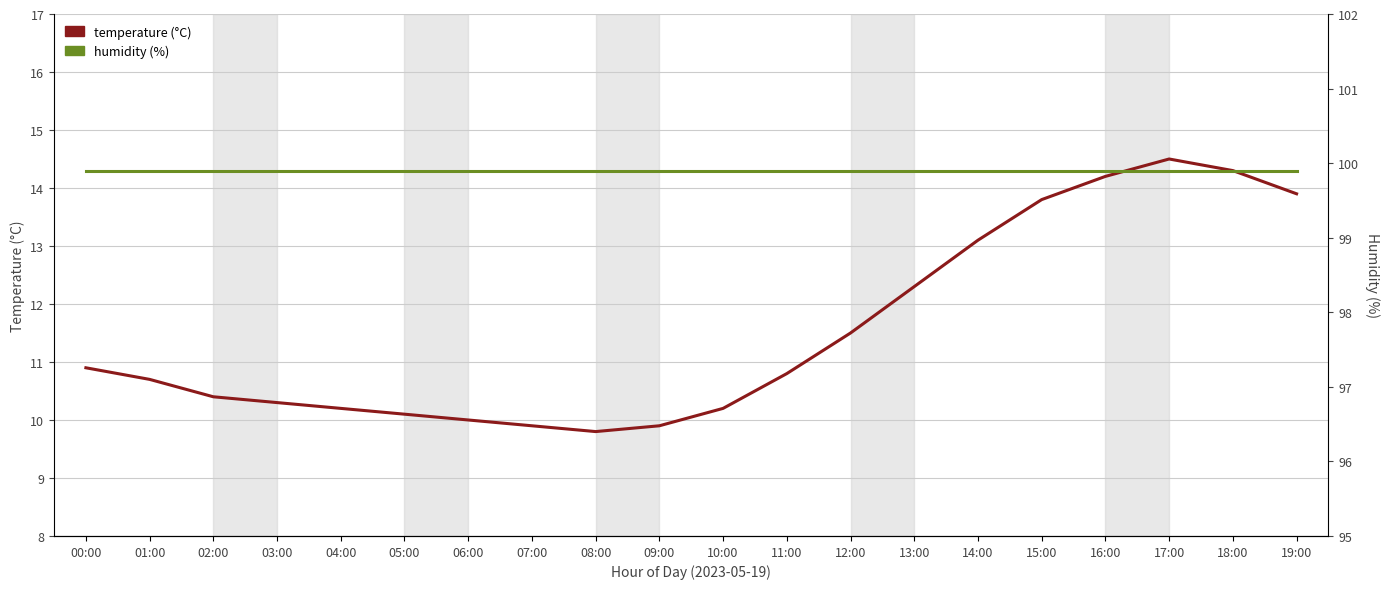

What are all the series names shown in the legend?

temperature, humidity